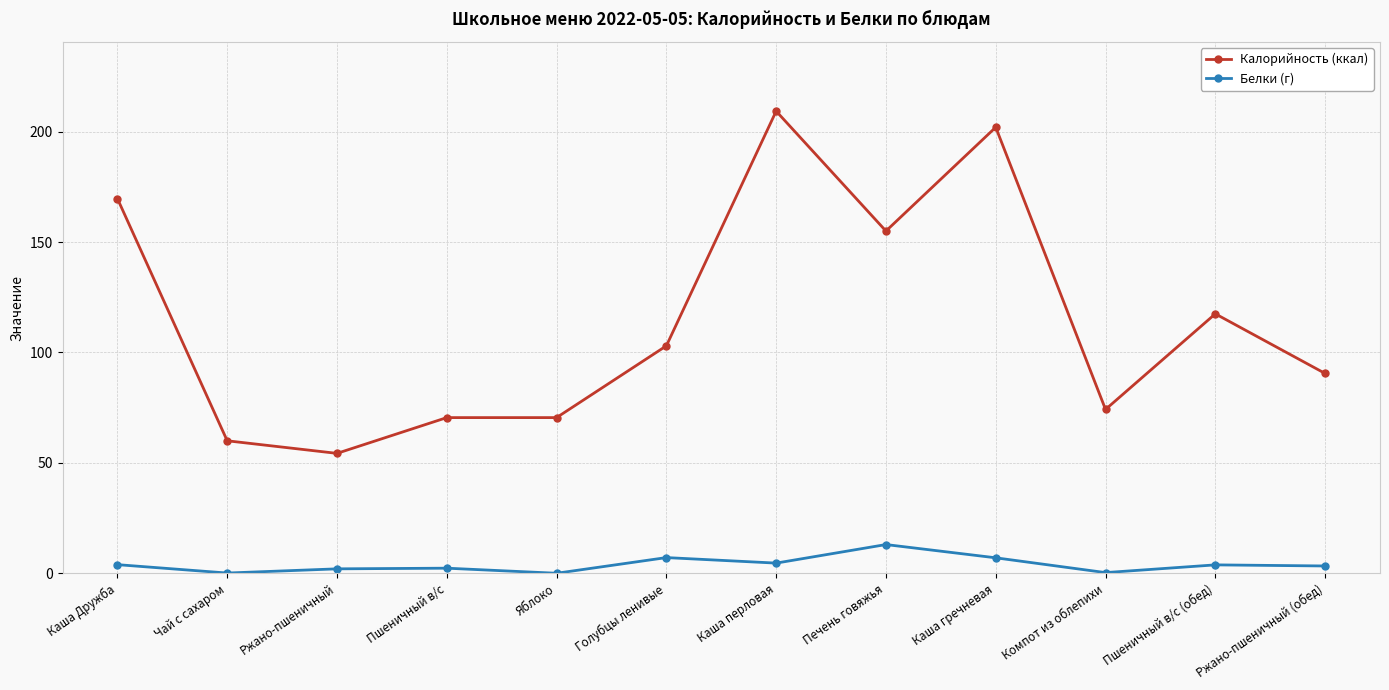

True or false: Калорийность (ккал) has a value of 26.3 at Голубцы ленивые.

False